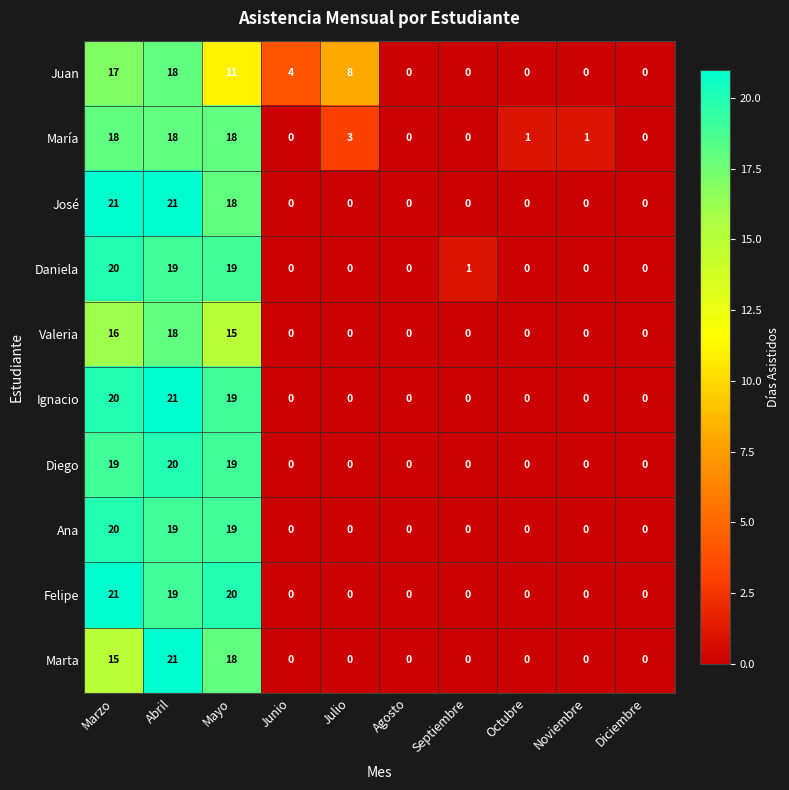

Is the value of Felipe at Marzo greater than the value of Valeria at Marzo?

Yes